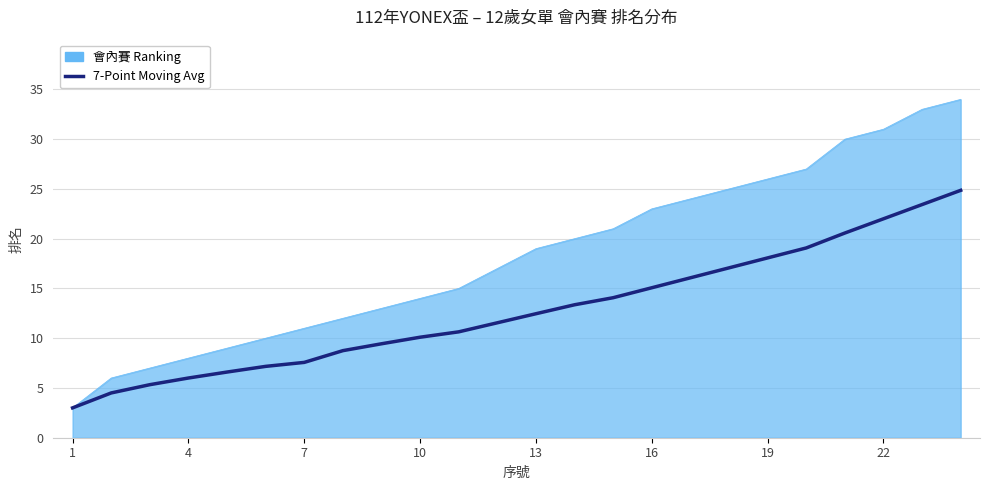

What is the smallest value displayed?

3.0